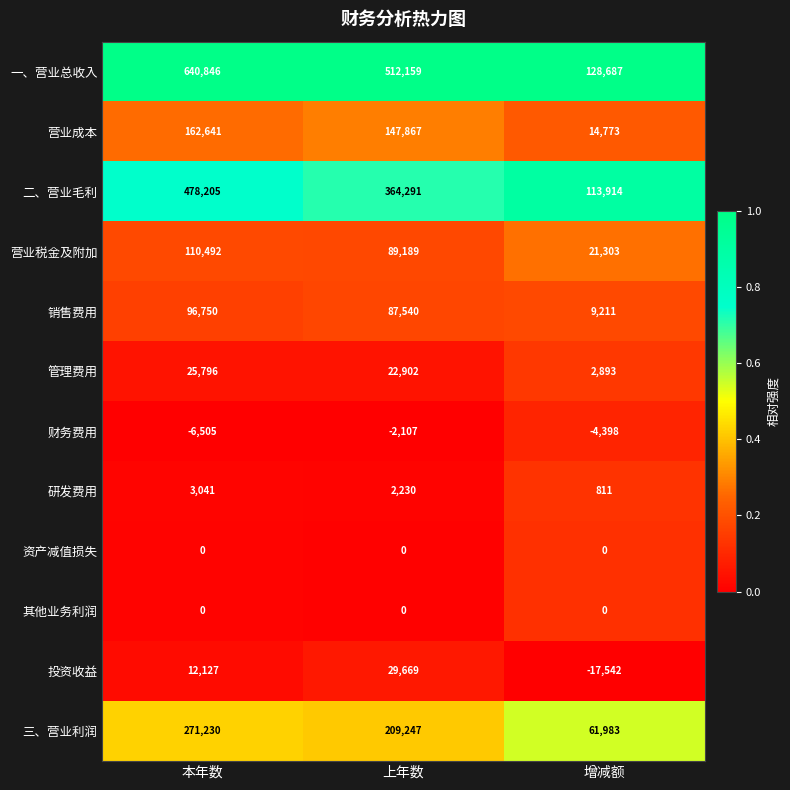

What is the approximate value of 营业成本 at 本年数?

162641